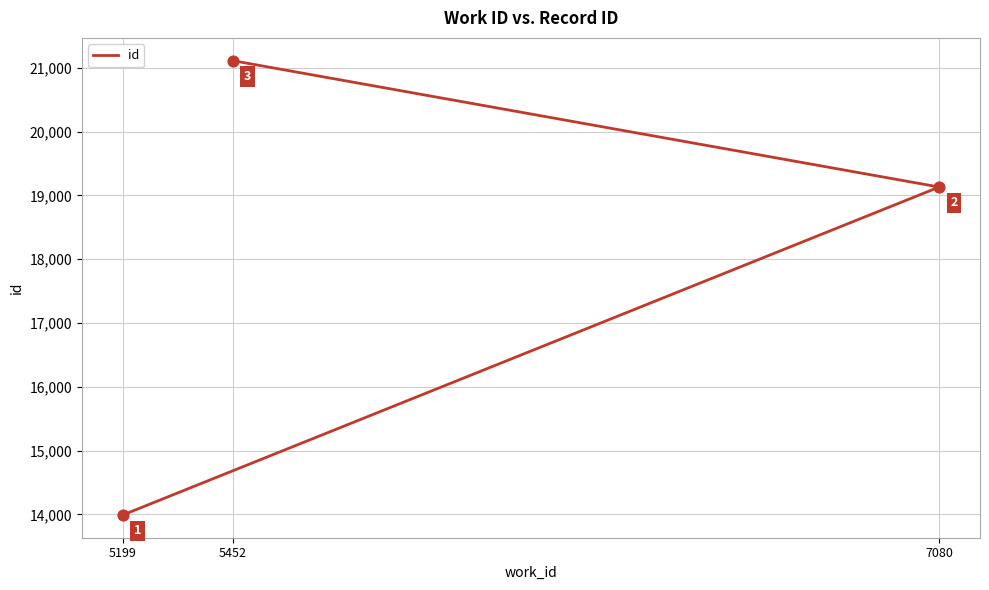

Approximately how many times larger is the value at 7080 compared to 5452?

0.9